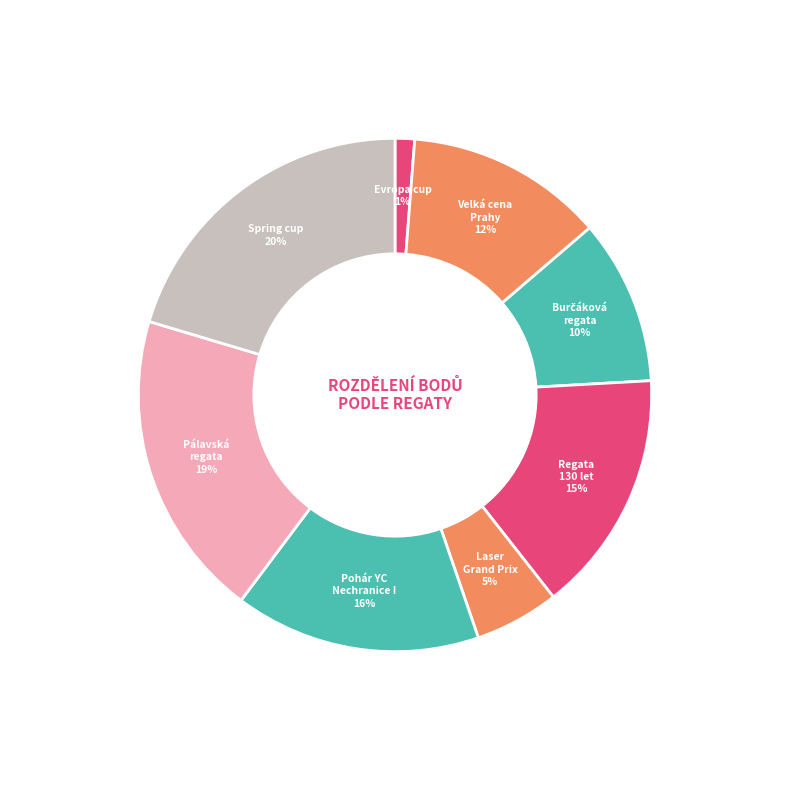

Which slice is the largest?

Spring cup